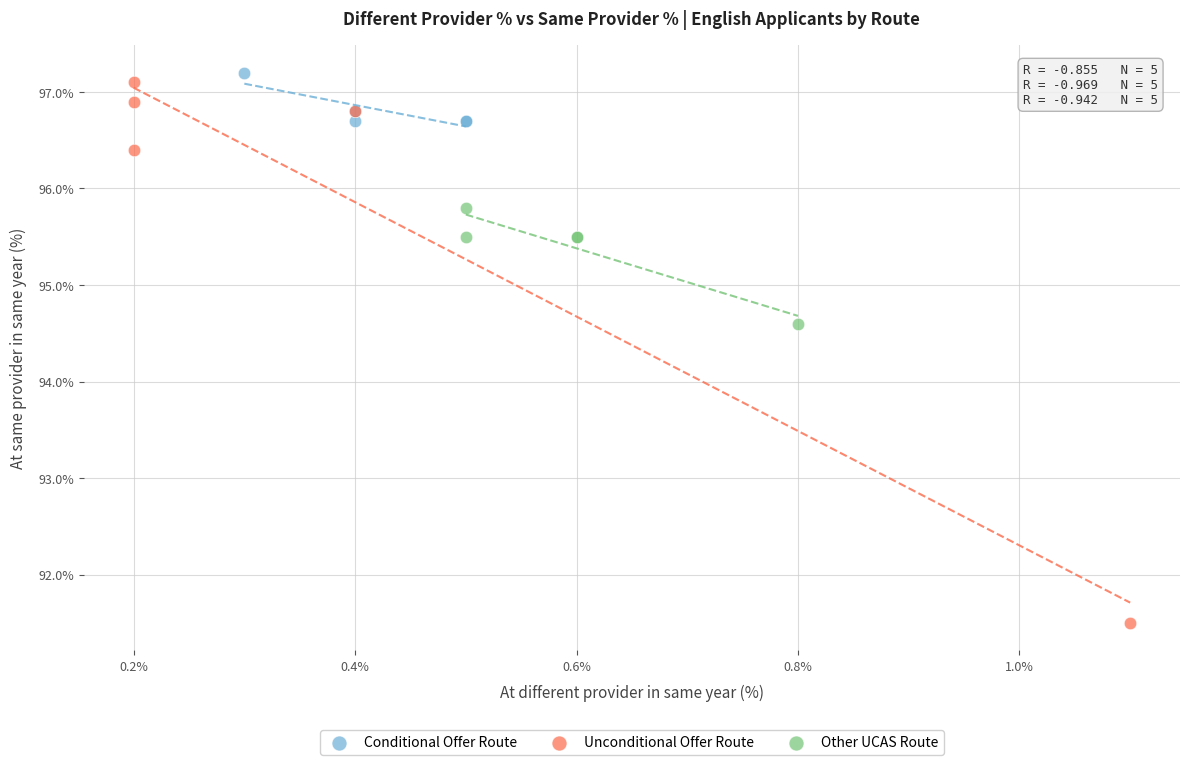

What are all the series names shown in the legend?

Conditional Offer Route, Unconditional Offer Route, Other UCAS Route